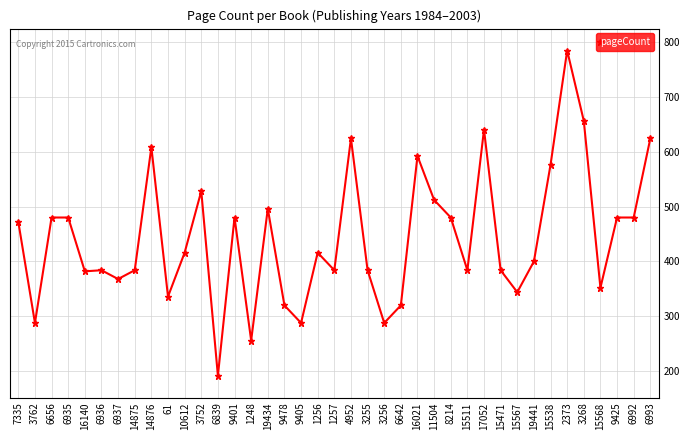

At which label does the data first exceed 416?

7335